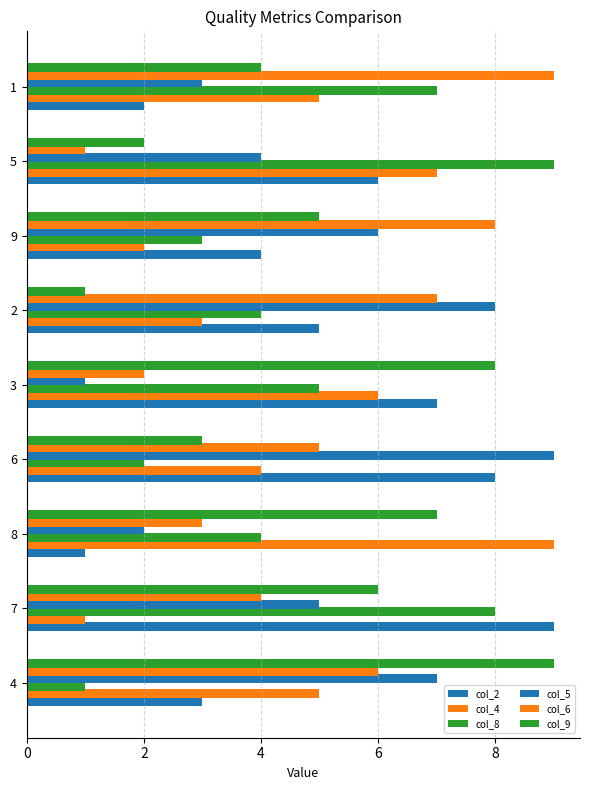

Count the col_2 values in the range 3 to 7.

5